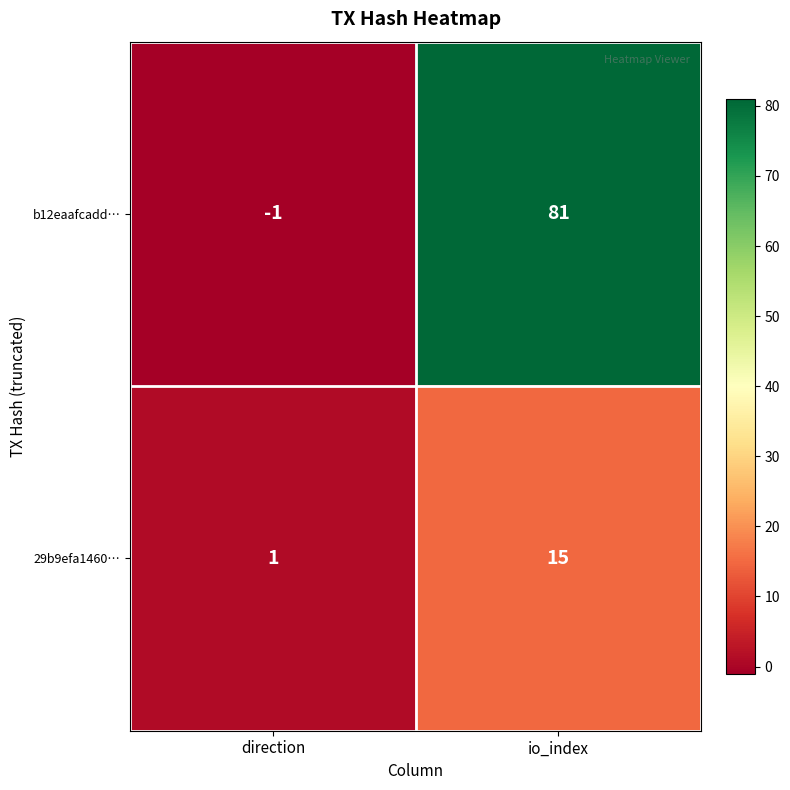

Reading left to right, transcribe all the data shown in this chart.

b12eaafcadd…: direction=-1	io_index=81
29b9efa1460…: direction=1	io_index=15